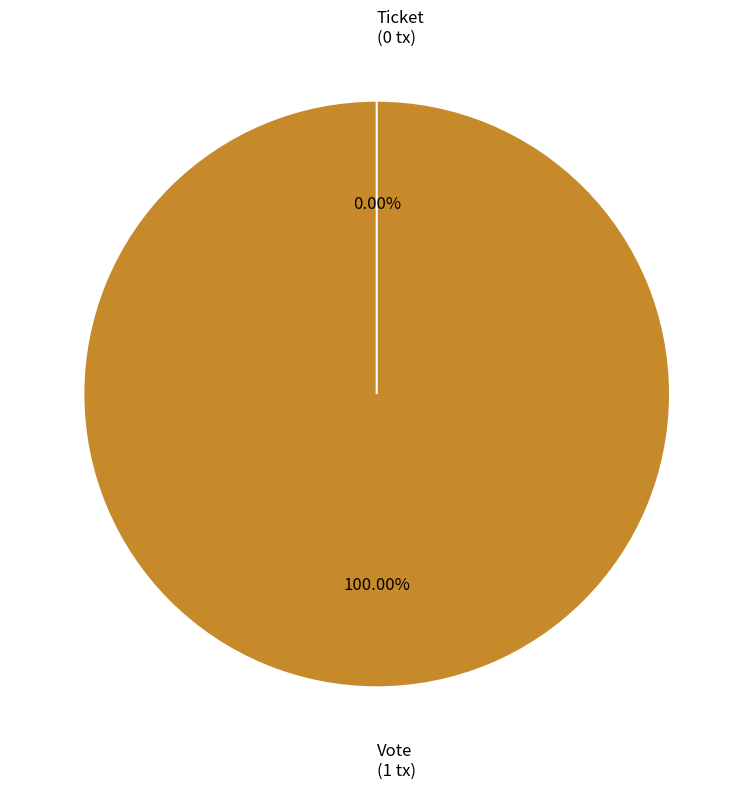

How many slices are in this pie chart?

2